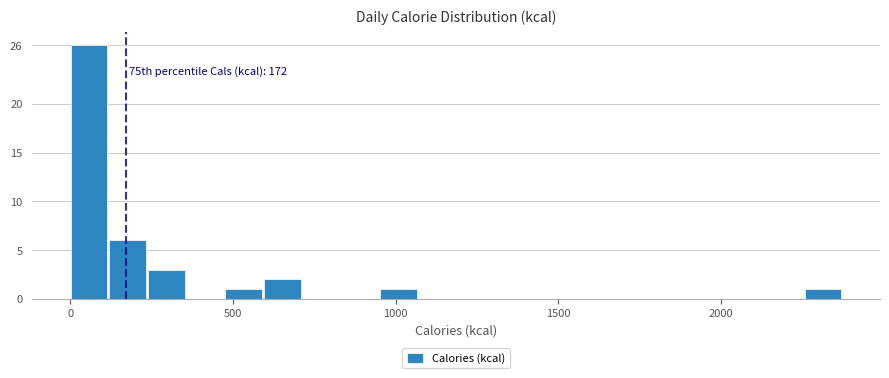

Around what value on the x-axis is the tallest bar? Give the approximate position of its centre, as read against the axis.

50